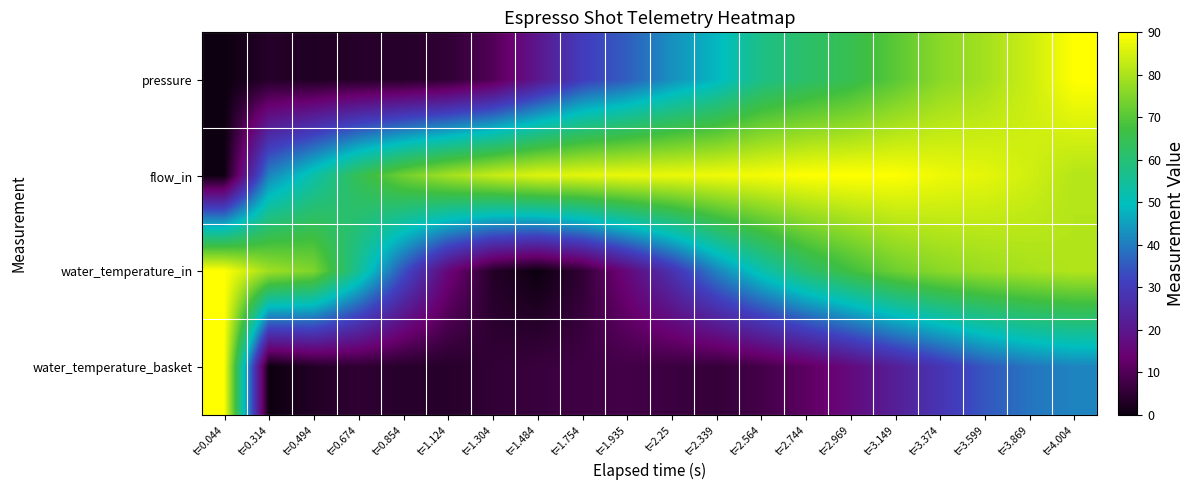

Which category has the highest value across all series?

t=4.004